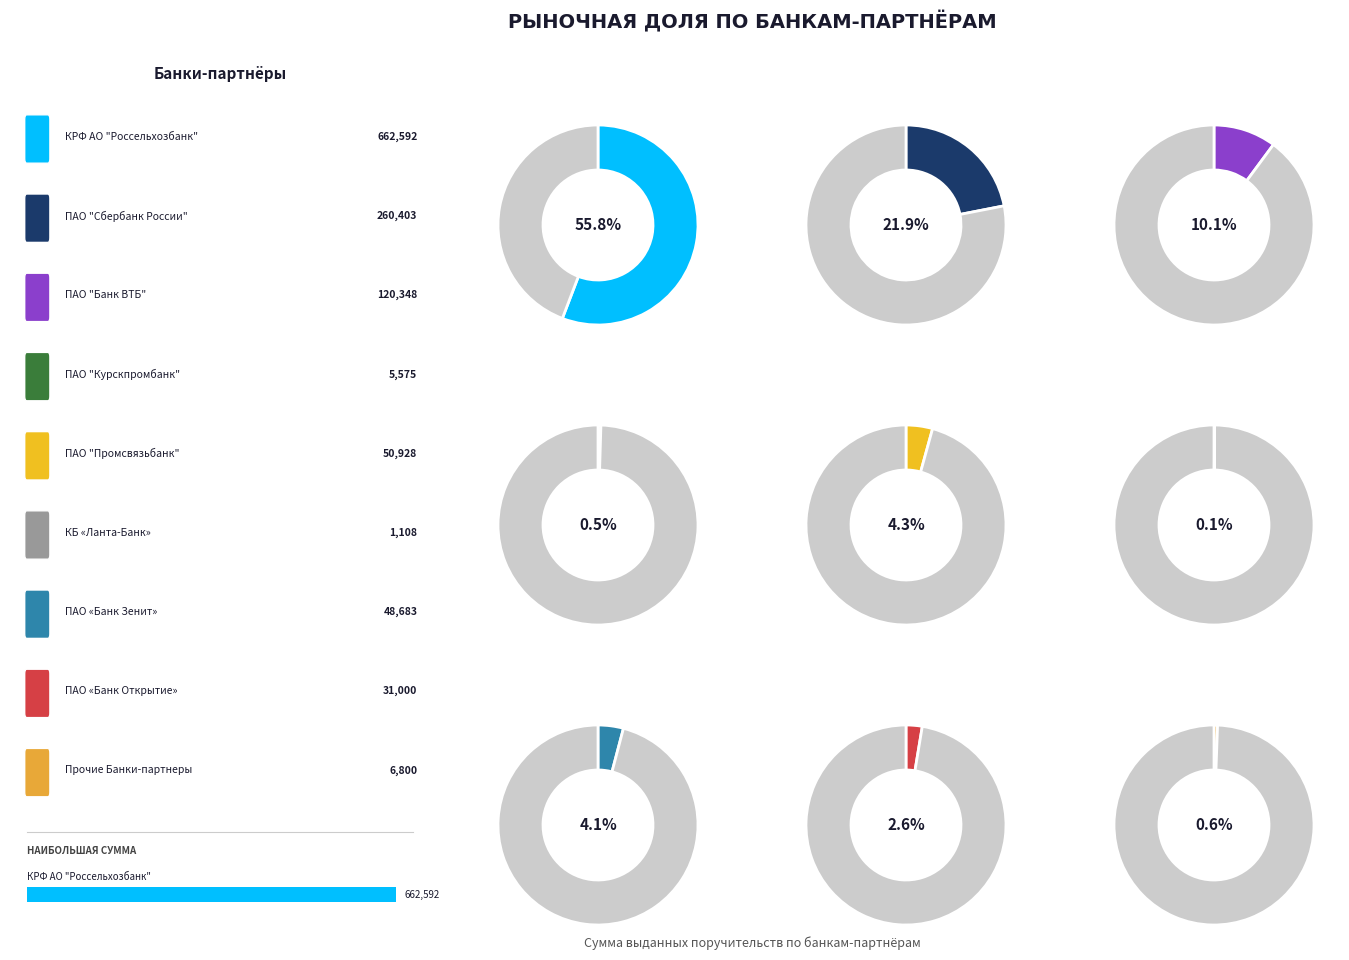

What percentage is the ПАО «Банк Зенит» slice, to the nearest percent?

4%